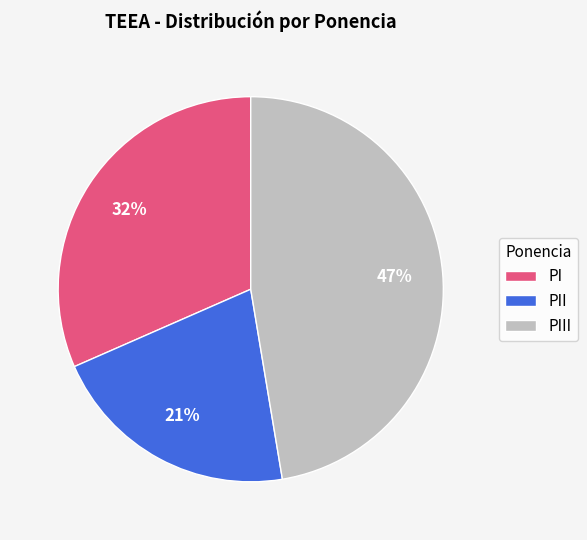

Is PIII the majority of the pie?

No